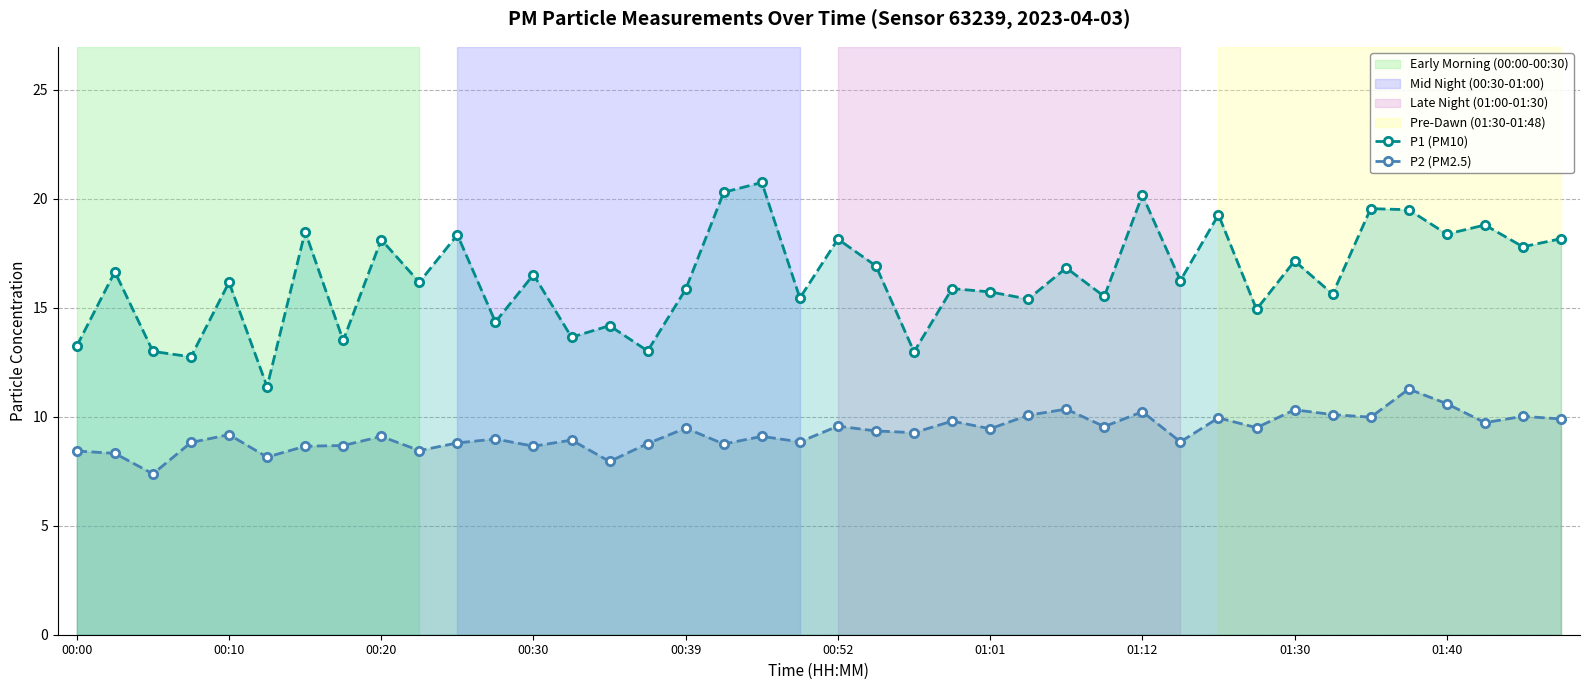

Does the chart have visible grid lines?

Yes